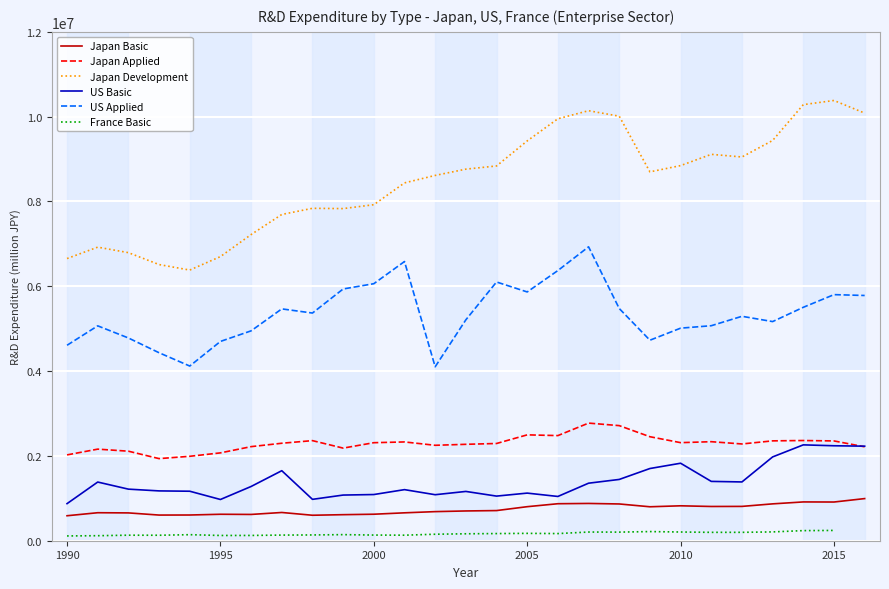

True or false: Japan Applied and Japan Development intersect in this chart.

False